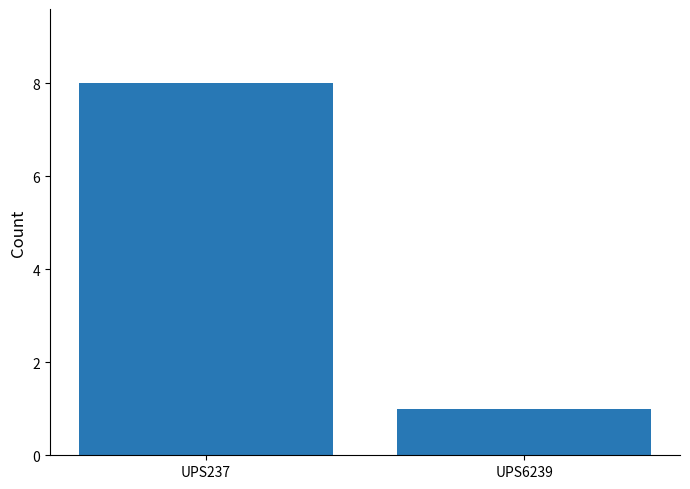

Count the values in the range 1 to 8.

2